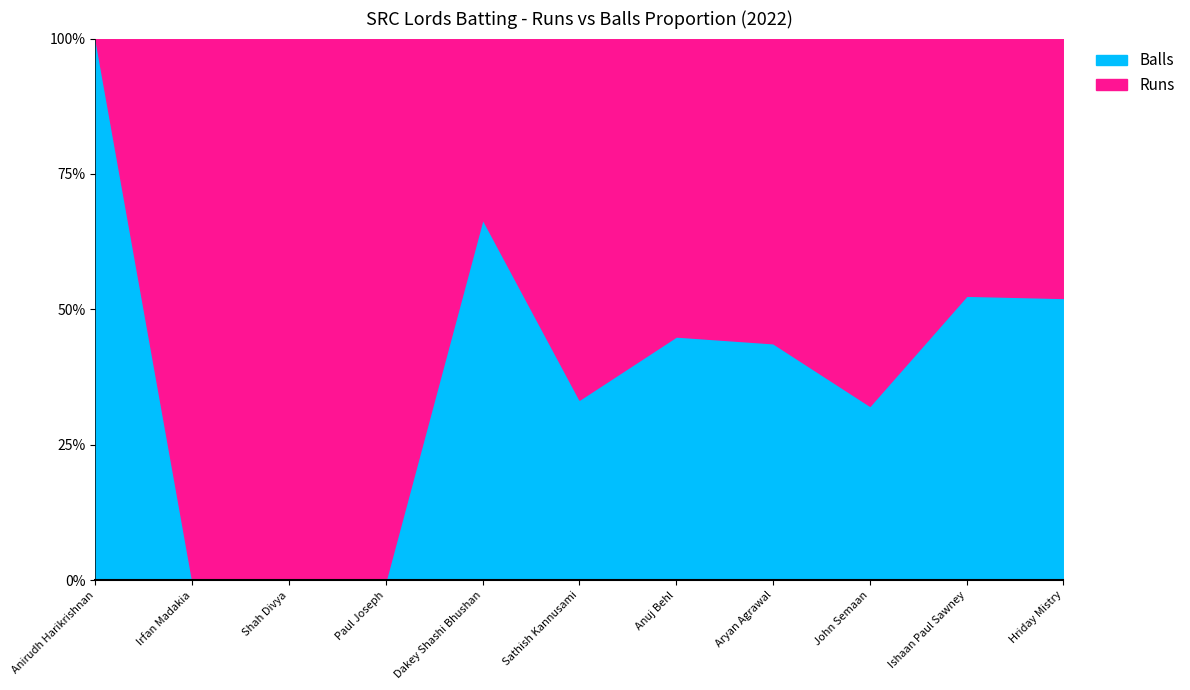

At which category is the sum across all series the highest?

Hriday Mistry